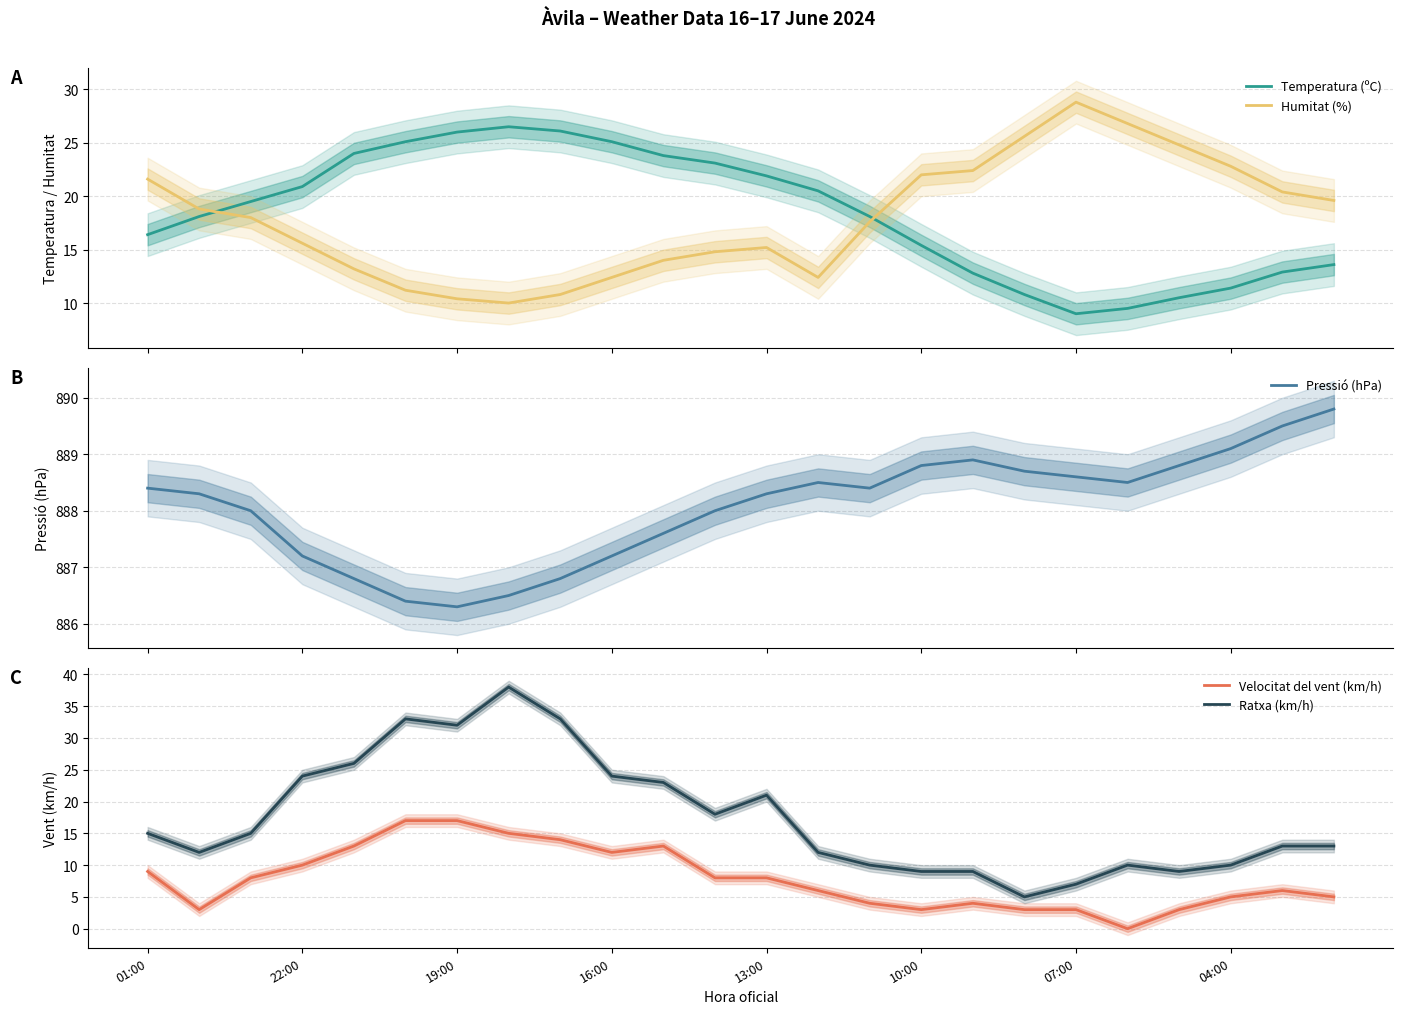

What is the value of the Velocitat del vent (km/h) point at the 12th from the left?

8.0